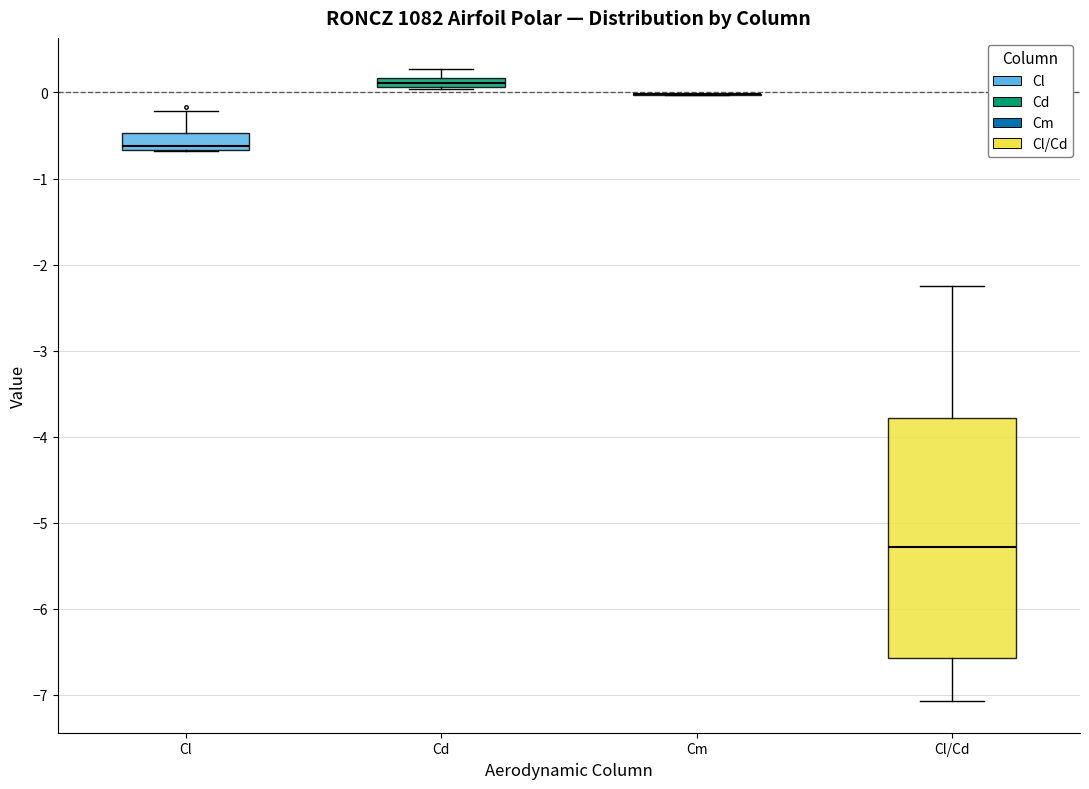

Where is the upper edge of the box for Cd on the y-axis? The values are not printed on the chart, so give them approximately, as read against the axis.

0.2